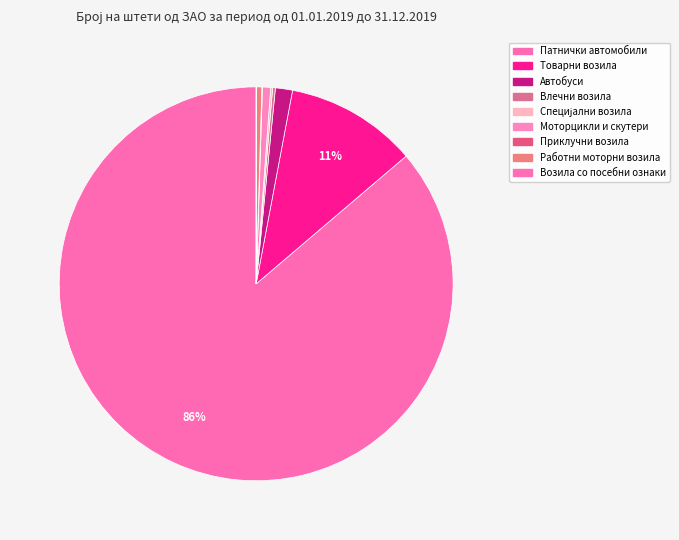

What percentage is the Патнички автомобили slice, to the nearest percent?

86%